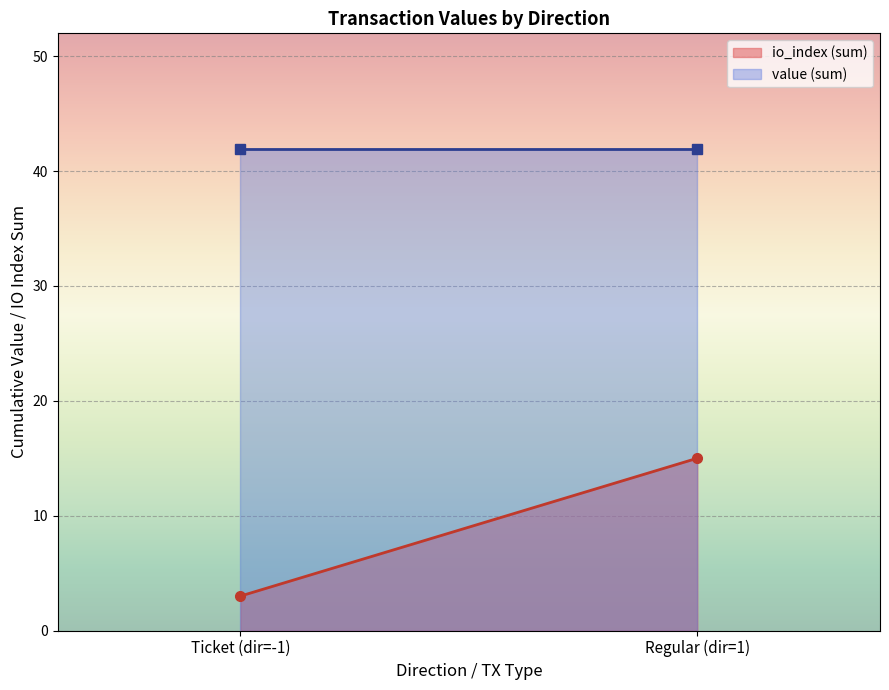

What is the smallest value displayed?

3.0